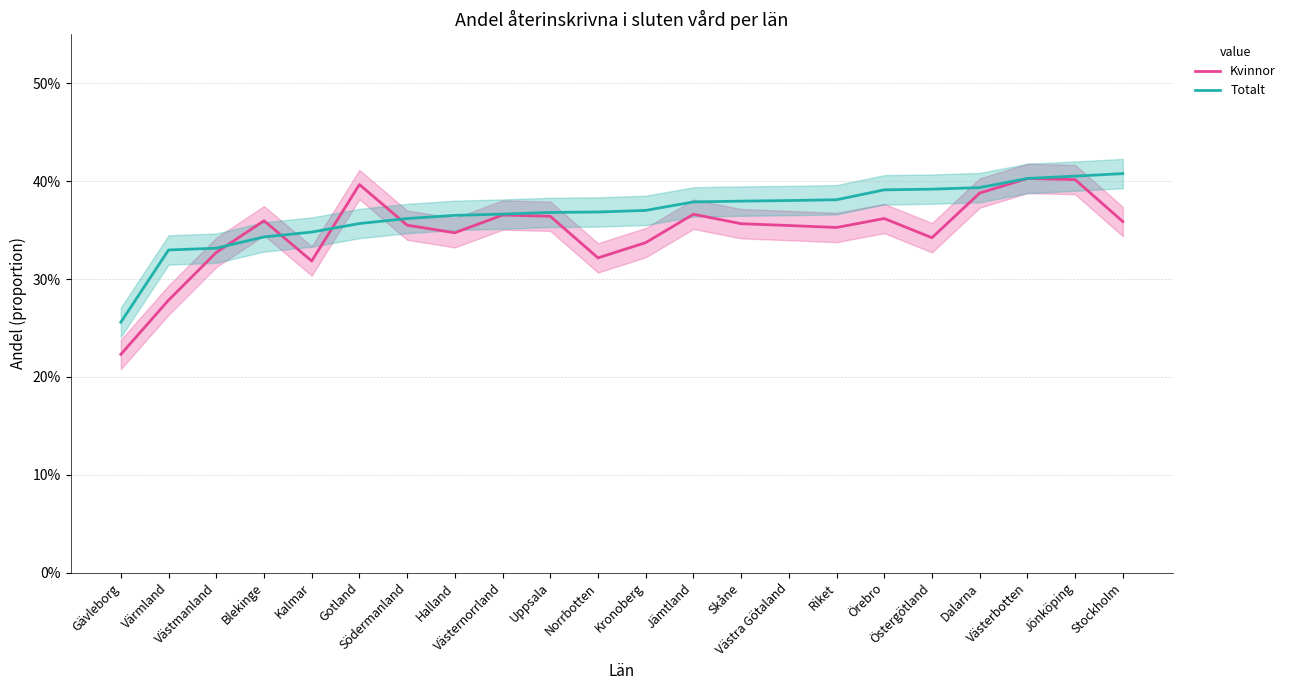

At Västra Götaland, list the series in order from smallest to largest.

Kvinnor, Totalt